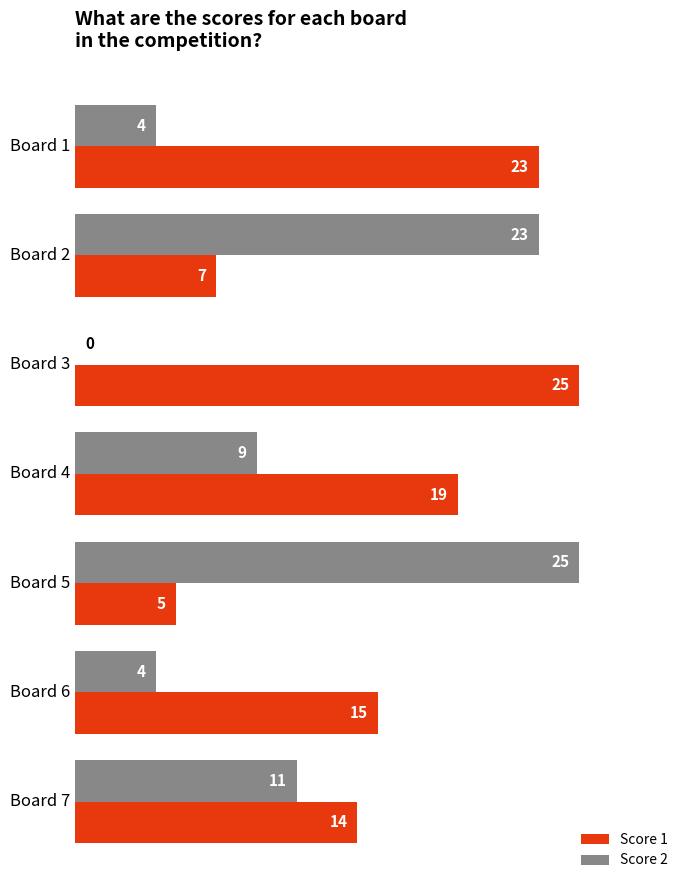

The Score 2 series shows 0 at Board 3. True or false?

True